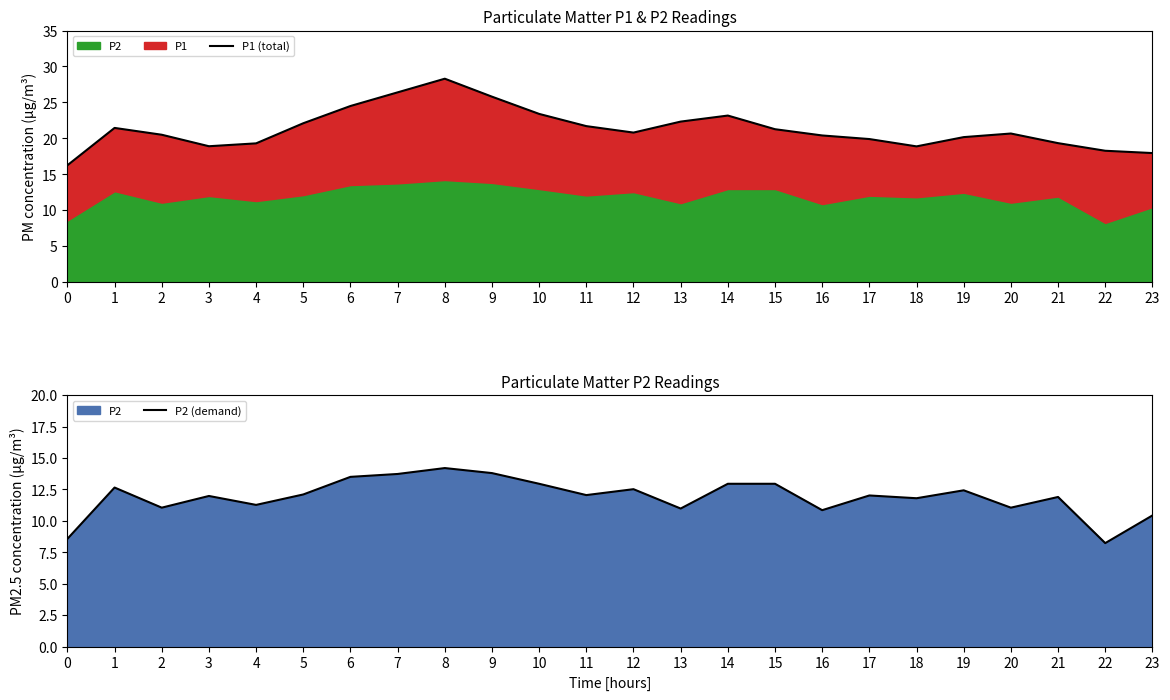

What is the maximum value for P2 (demand)?

14.2